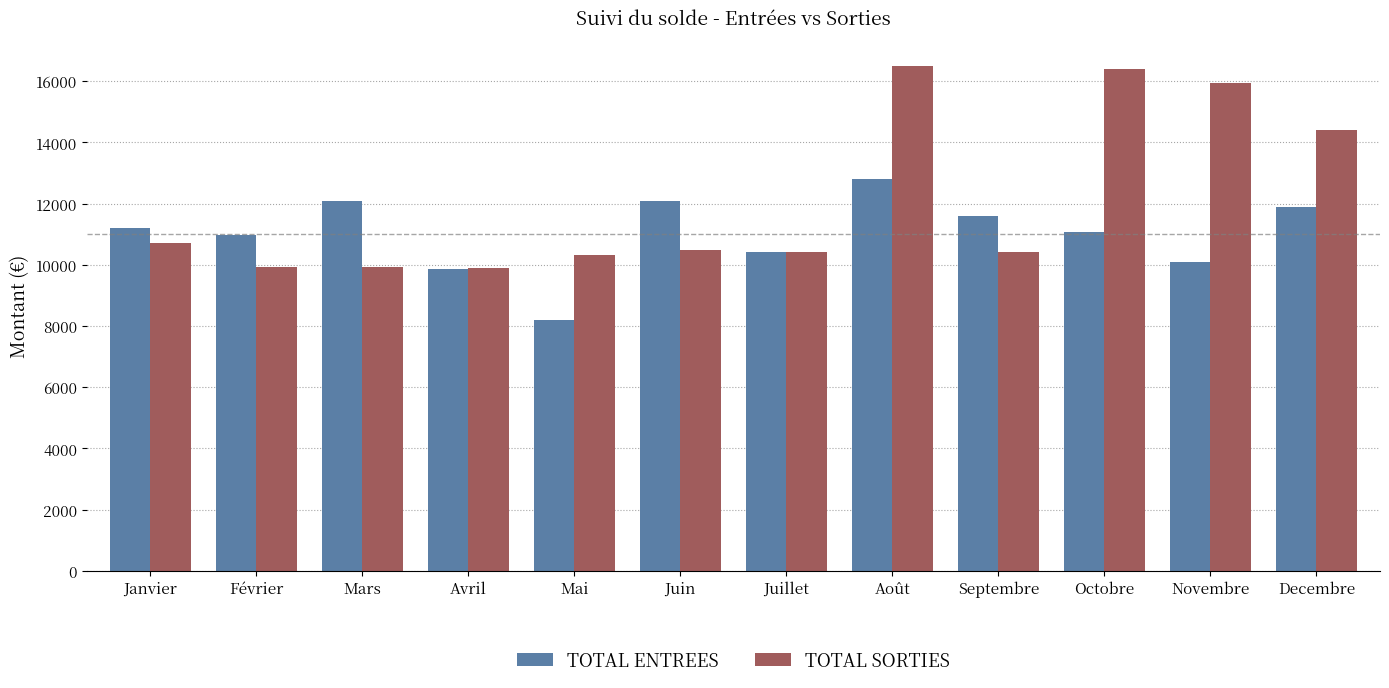

At how many categories does at least one series exceed 10129?

11